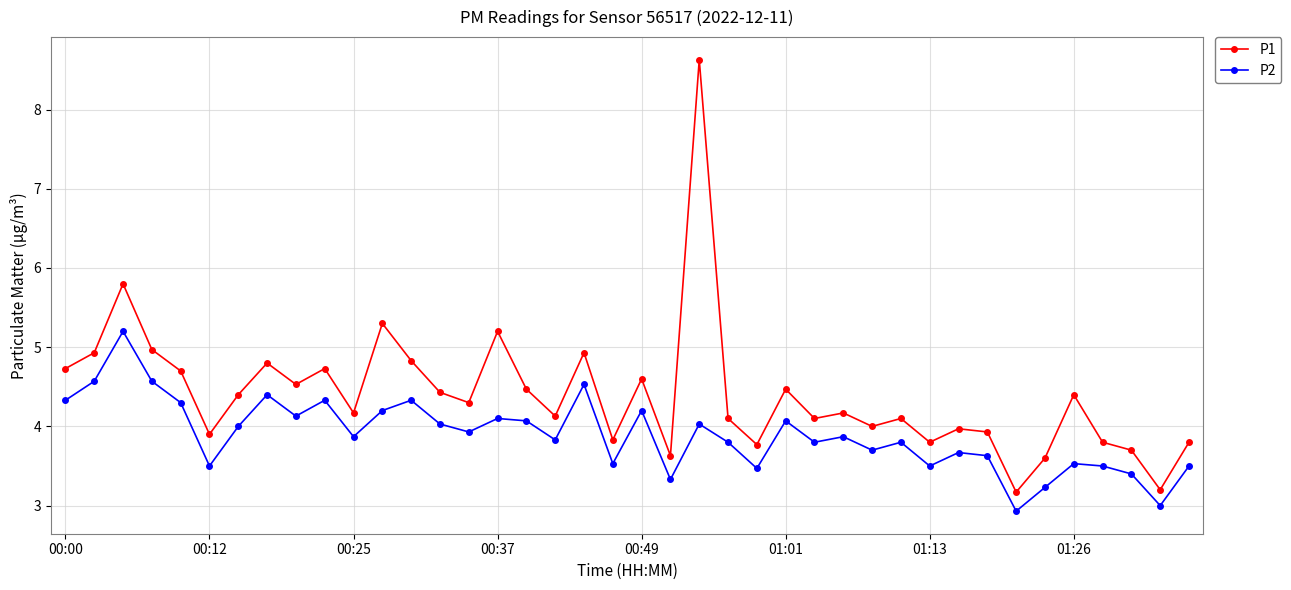

What is the difference between the maximum and minimum values in the P1 series?

5.5